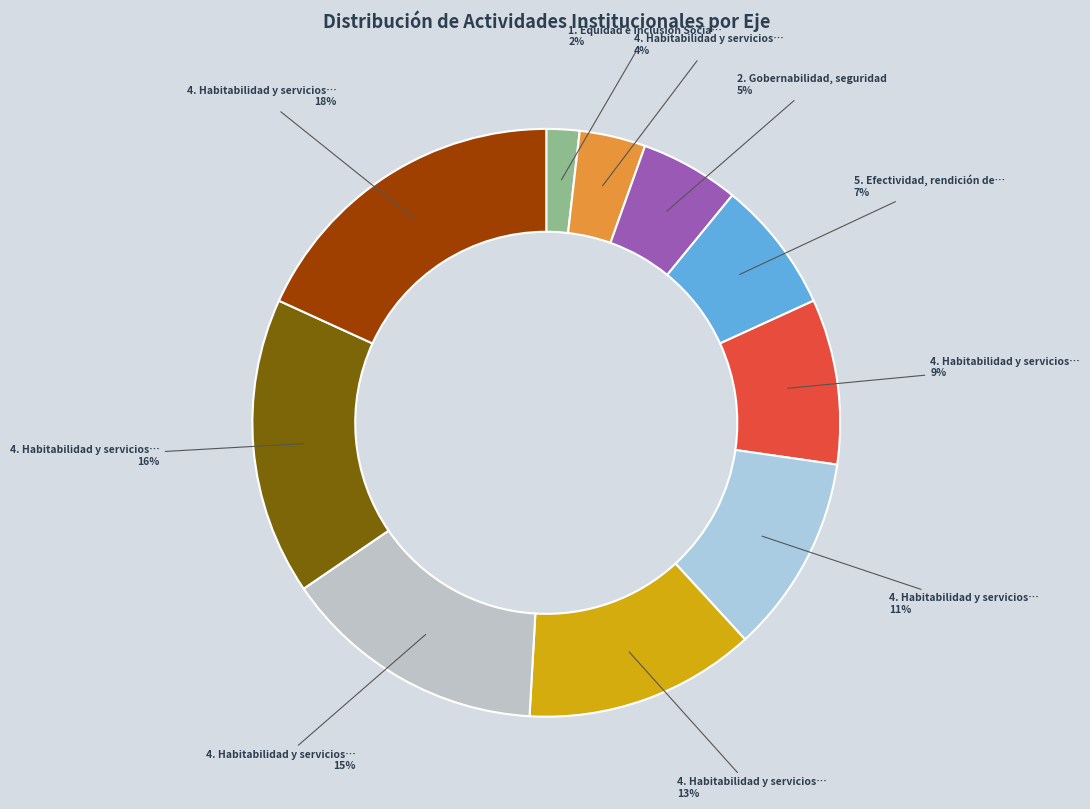

How many segments does this pie chart have?

10